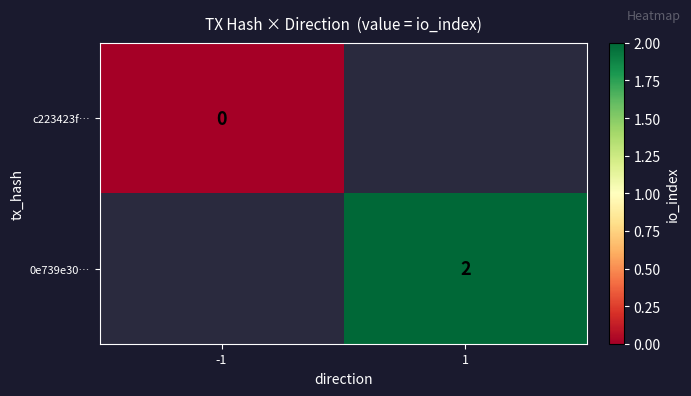

Is the value of c223423f… at -1 greater than the value of 0e739e30… at 1?

No